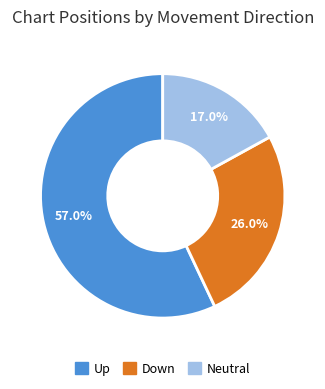

Does any single category account for the majority?

Yes